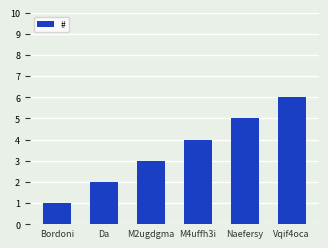

Reading left to right, what are all the values shown in this chart?

Bordoni=1	Da=2	M2ugdgma=3	M4uffh3i=4	Naefersy=5	Vqif4oca=6